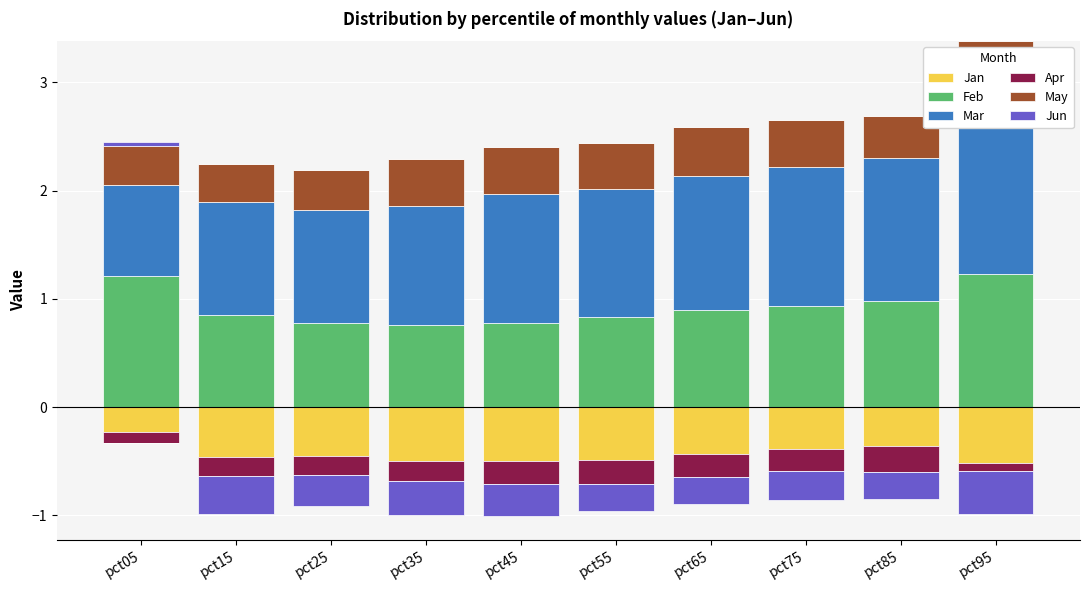

How many bars are there in total?

60